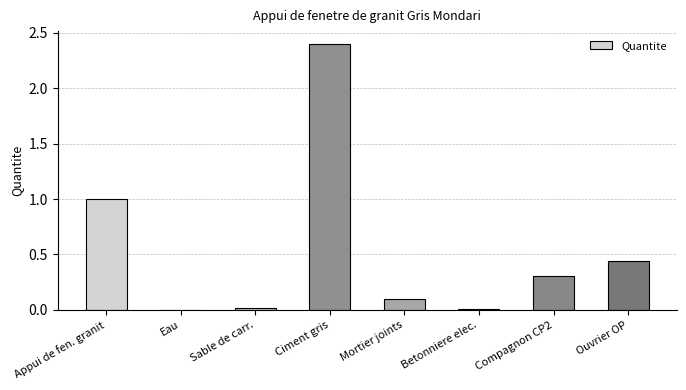

Which has a higher value, Sable de carr. or Appui de fen. granit?

Appui de fen. granit